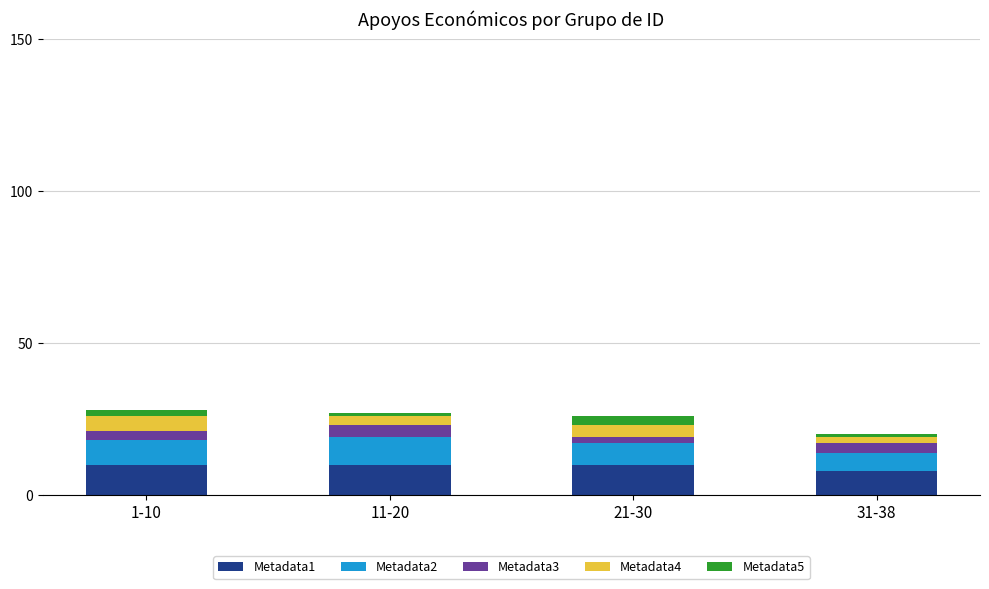

The Metadata1 series shows 17 at 1-10. True or false?

False